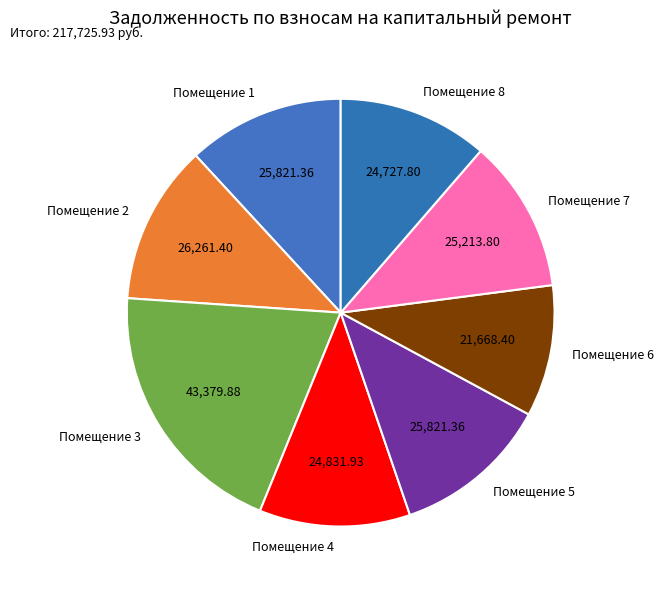

Between Помещение 3 and Помещение 2, which is larger?

Помещение 3